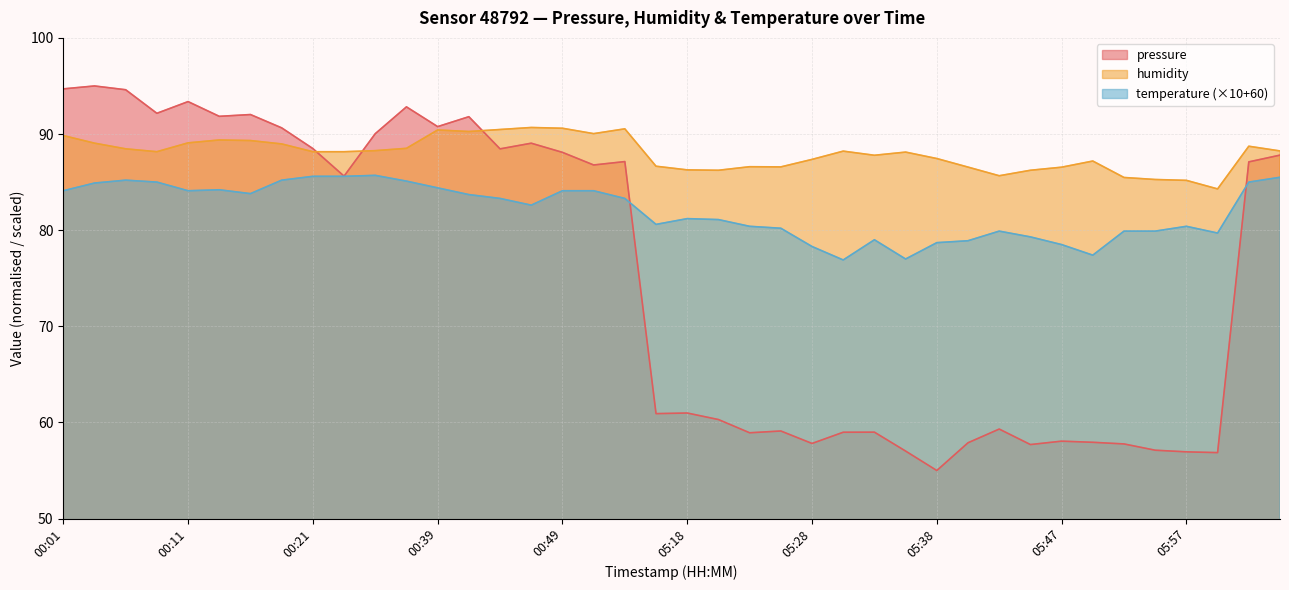

At which category does pressure reach its first local peak?

00:04